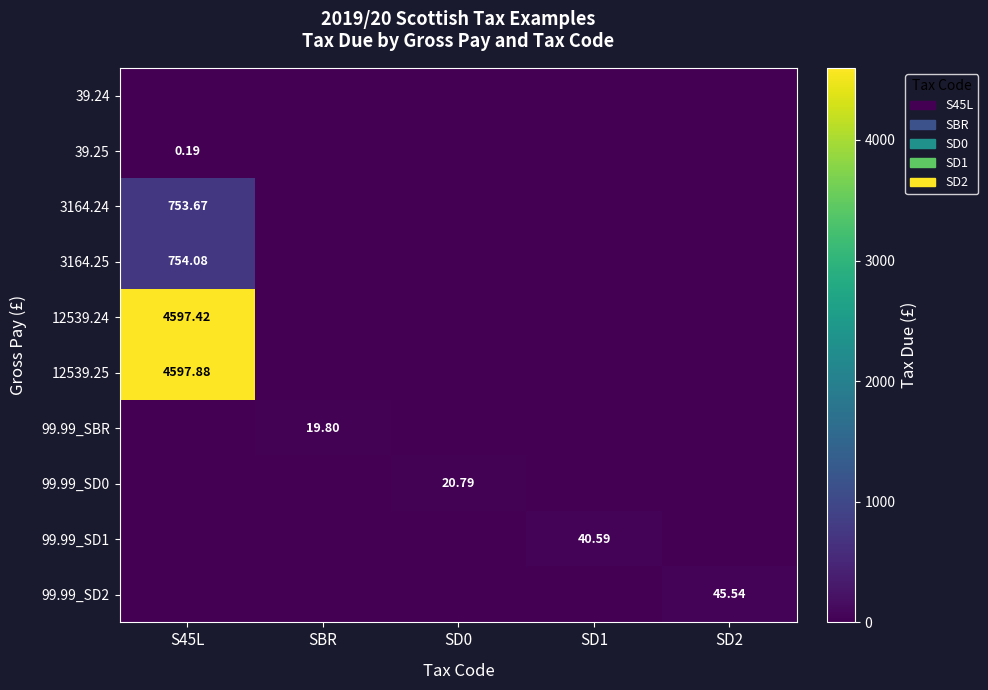

What is the difference between the maximum and minimum values in the 3164.25 series?

754.1